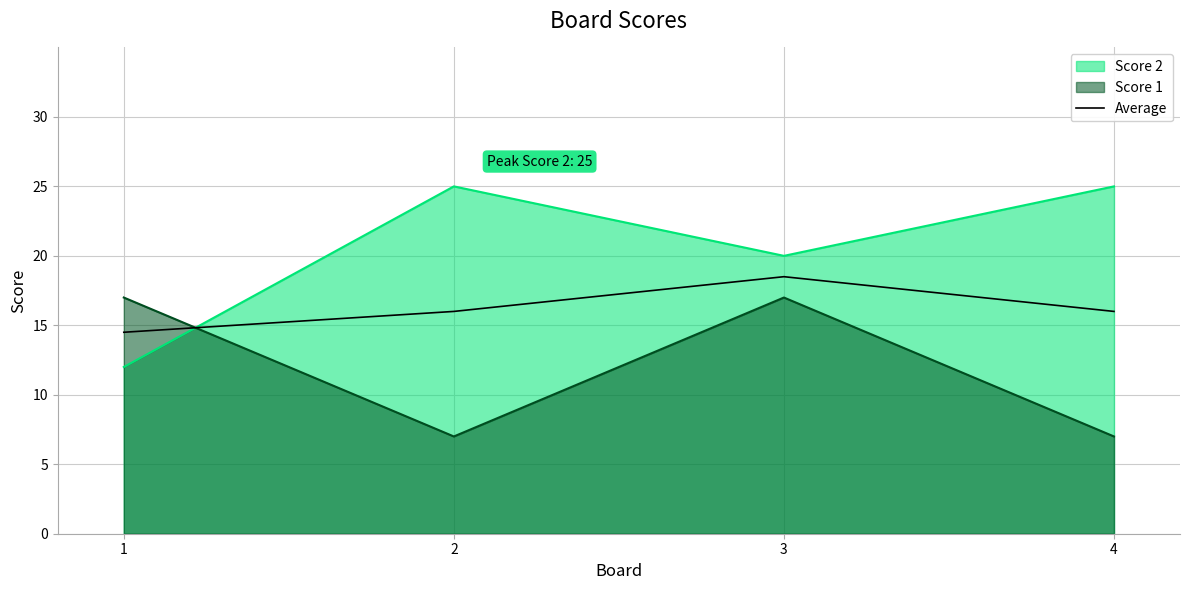

Between 2 and 1, which is larger?

2